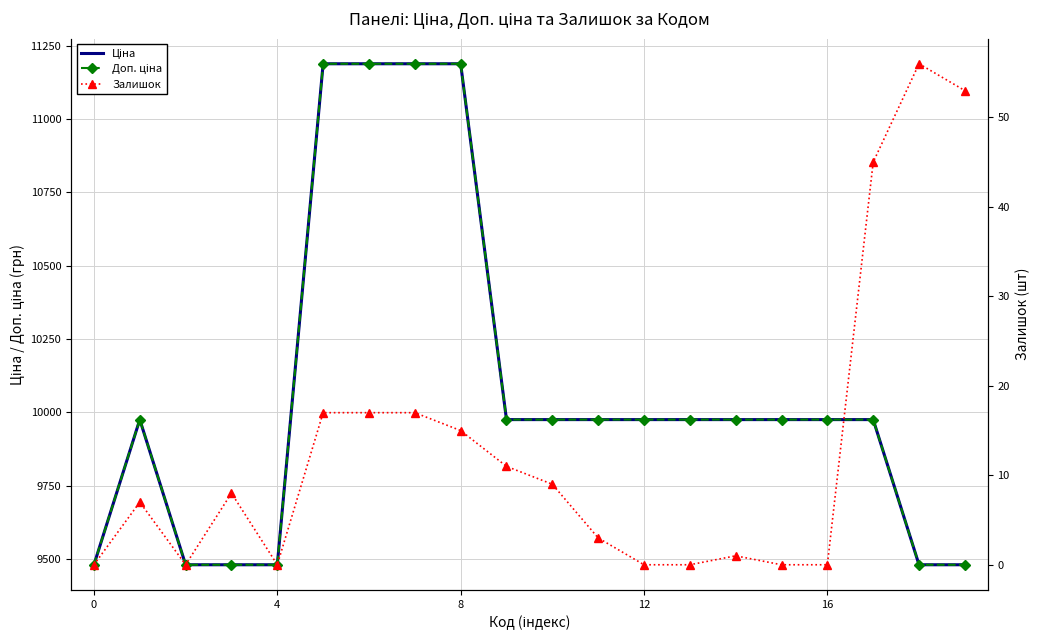

What is the label of the 3rd point from the right?

17